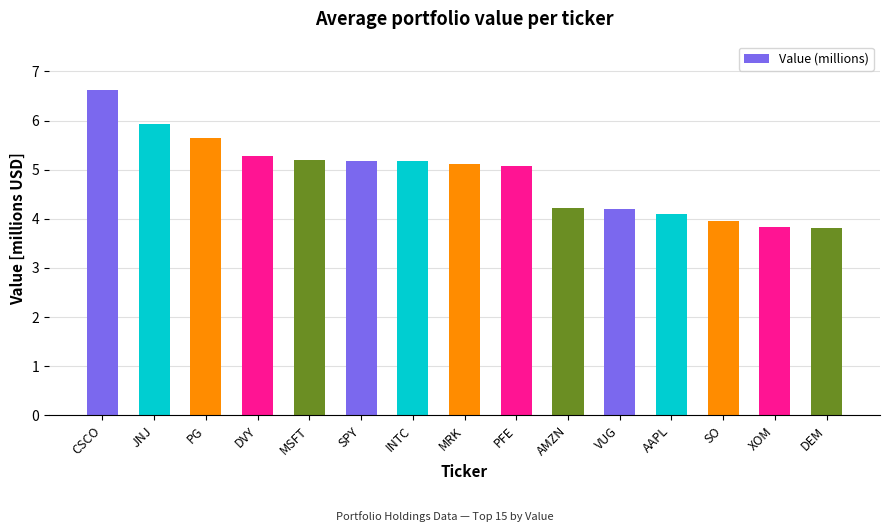

Reading left to right, what are all the values shown in this chart?

CSCO=6.6	JNJ=5.9	PG=5.6	DVY=5.3	MSFT=5.2	SPY=5.2	INTC=5.2	MRK=5.1	PFE=5.1	AMZN=4.2	VUG=4.2	AAPL=4.1	SO=3.9	XOM=3.8	DEM=3.8